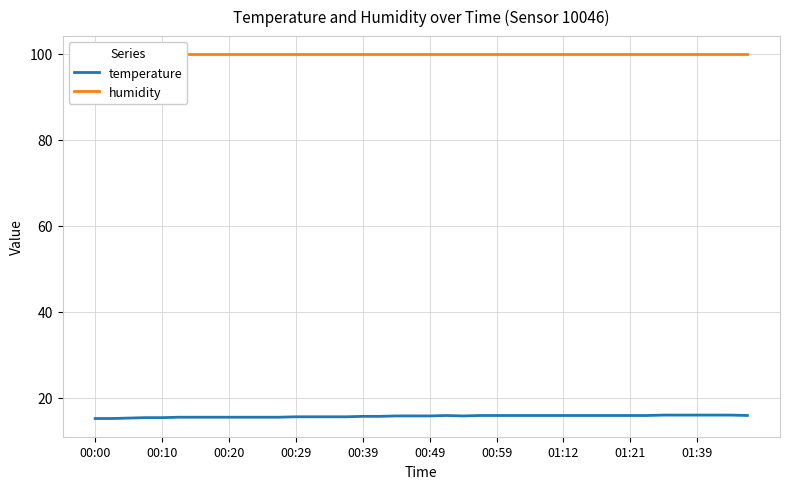

What is the minimum value for temperature?

15.2